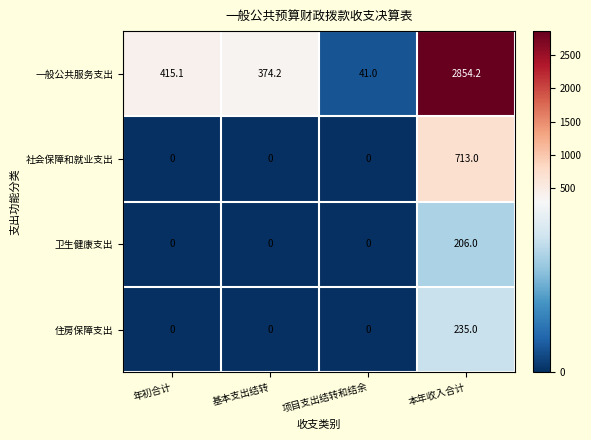

How many distinct data groups are displayed?

4